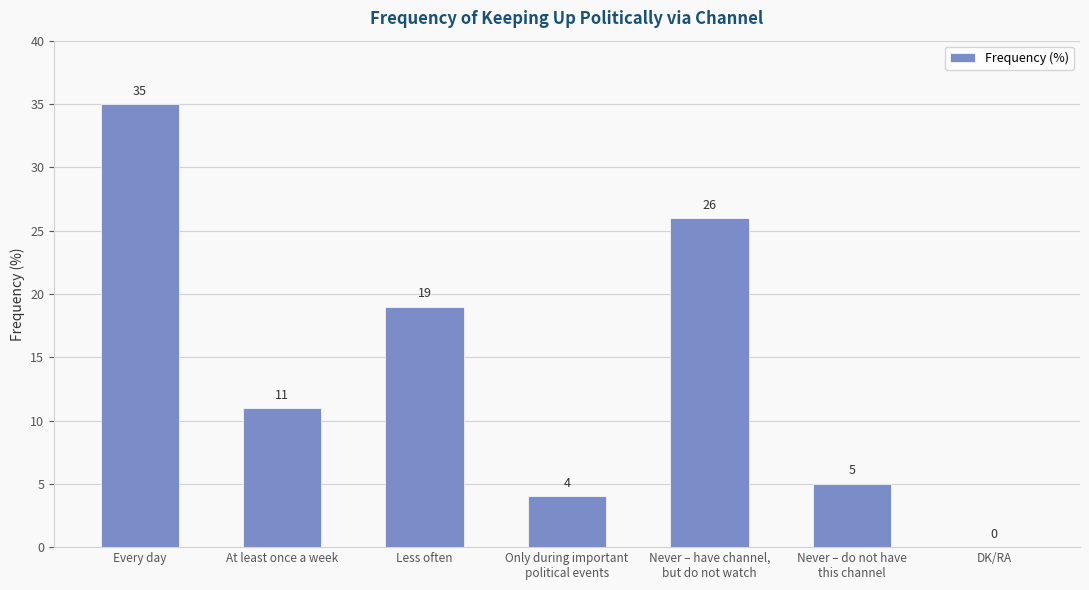

What is the ratio of the value at Never – do not have
this channel to the value at Never – have channel,
but do not watch?

0.2